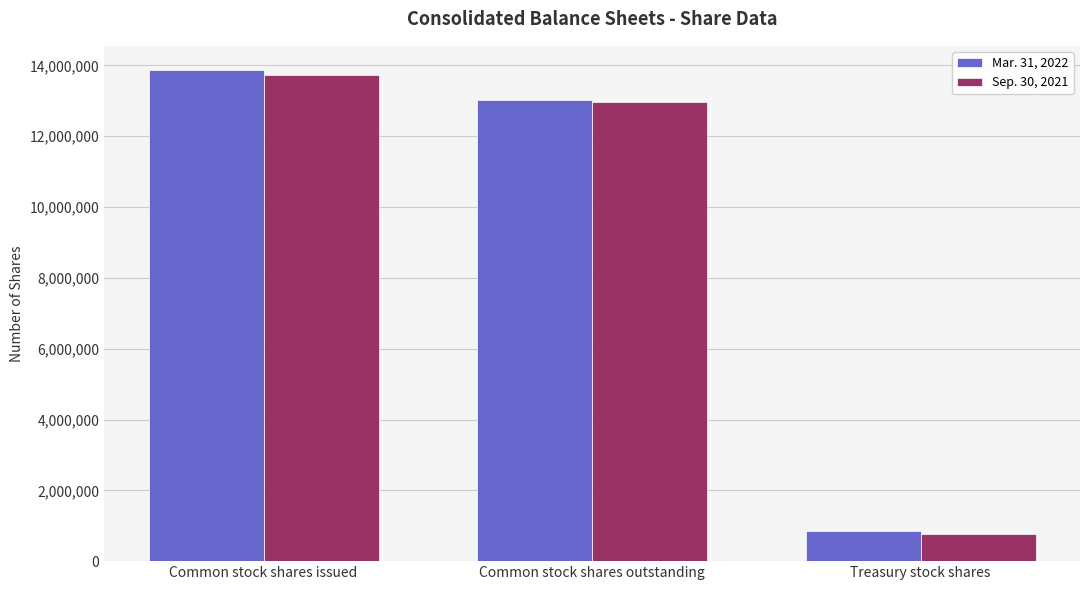

Rank the categories by Sep. 30, 2021 value from highest to lowest.

Common stock shares issued, Common stock shares outstanding, Treasury stock shares